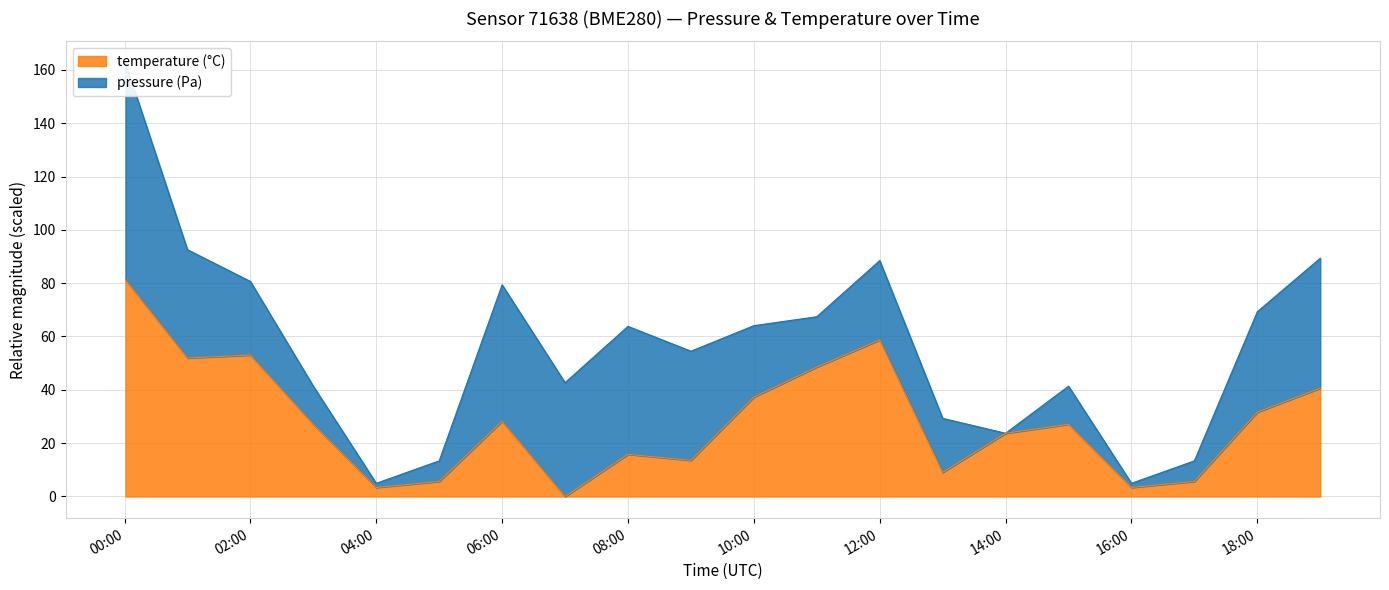

What position from the right is 08:00?

12